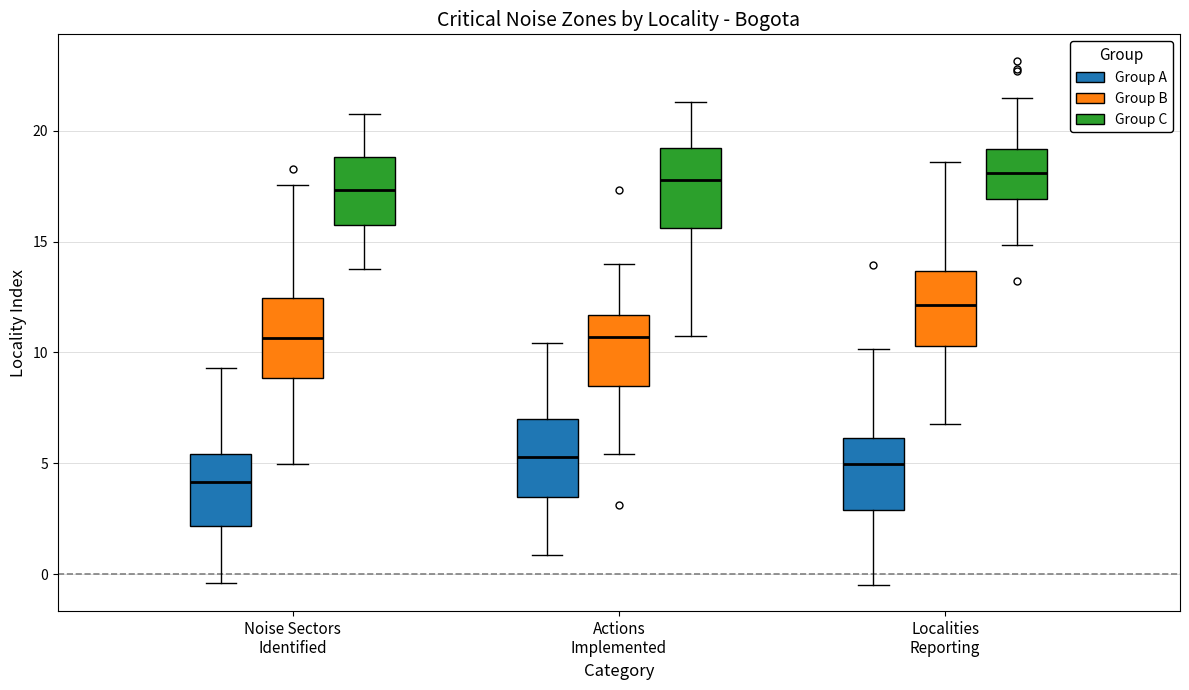

Which box has the lowest median line?

Noise Sectors Identified (Group A)